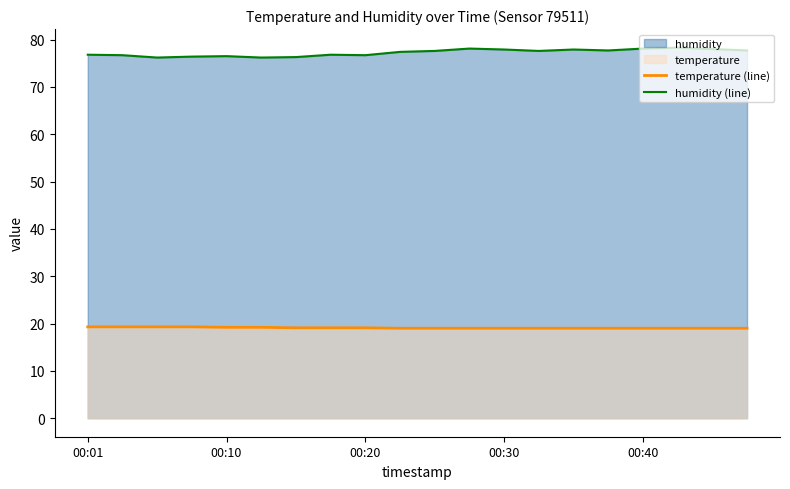

Which series has the widest spread of values?

humidity (line)